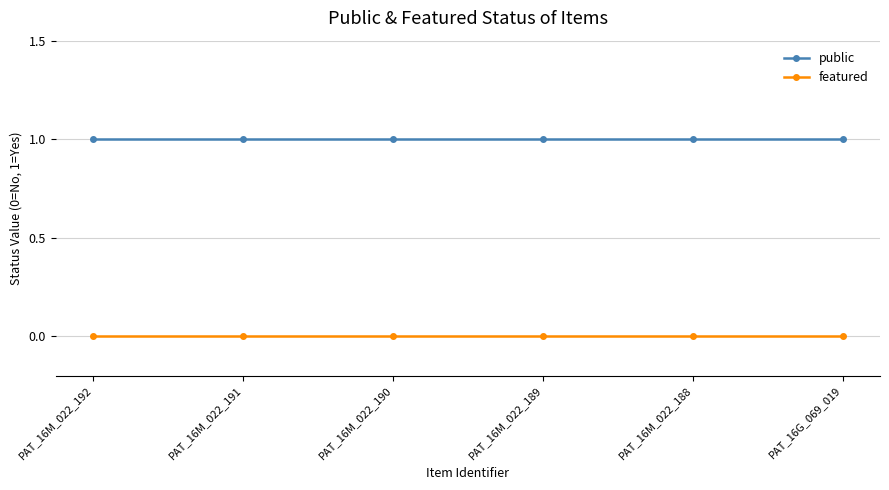

True or false: featured and public cross at least once.

False